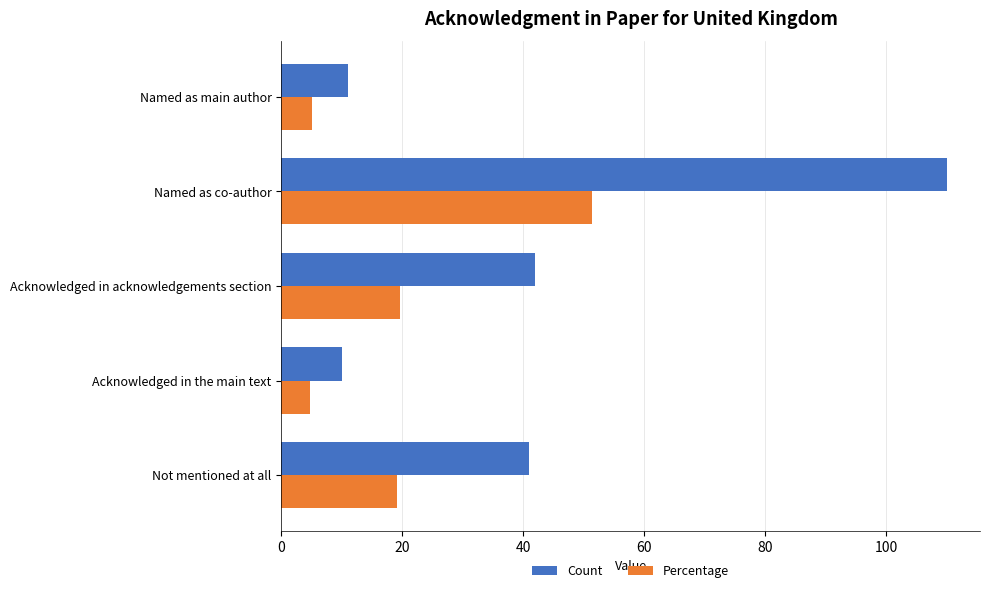

Which series has the largest total across all categories?

Count